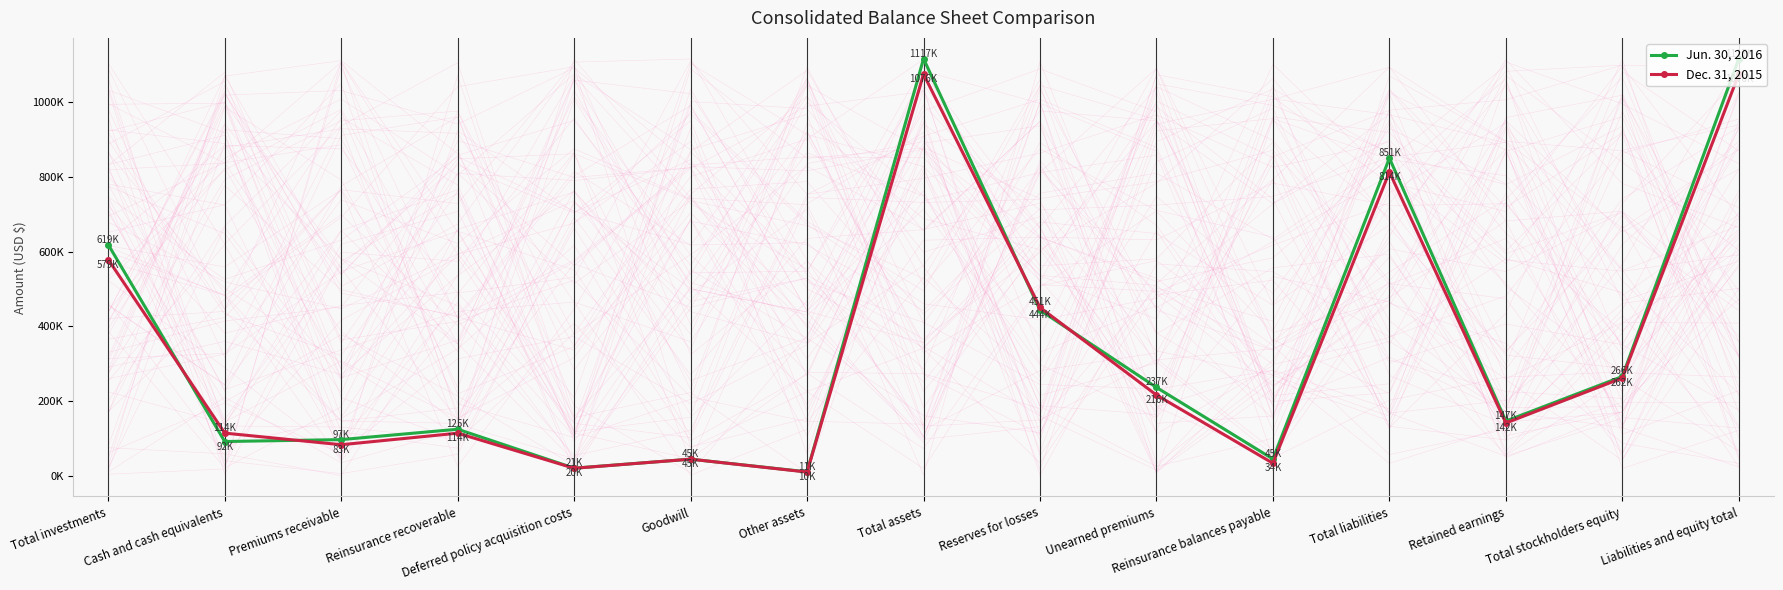

True or false: Dec. 31, 2015 has a value of 491557 at Liabilities and equity total.

False